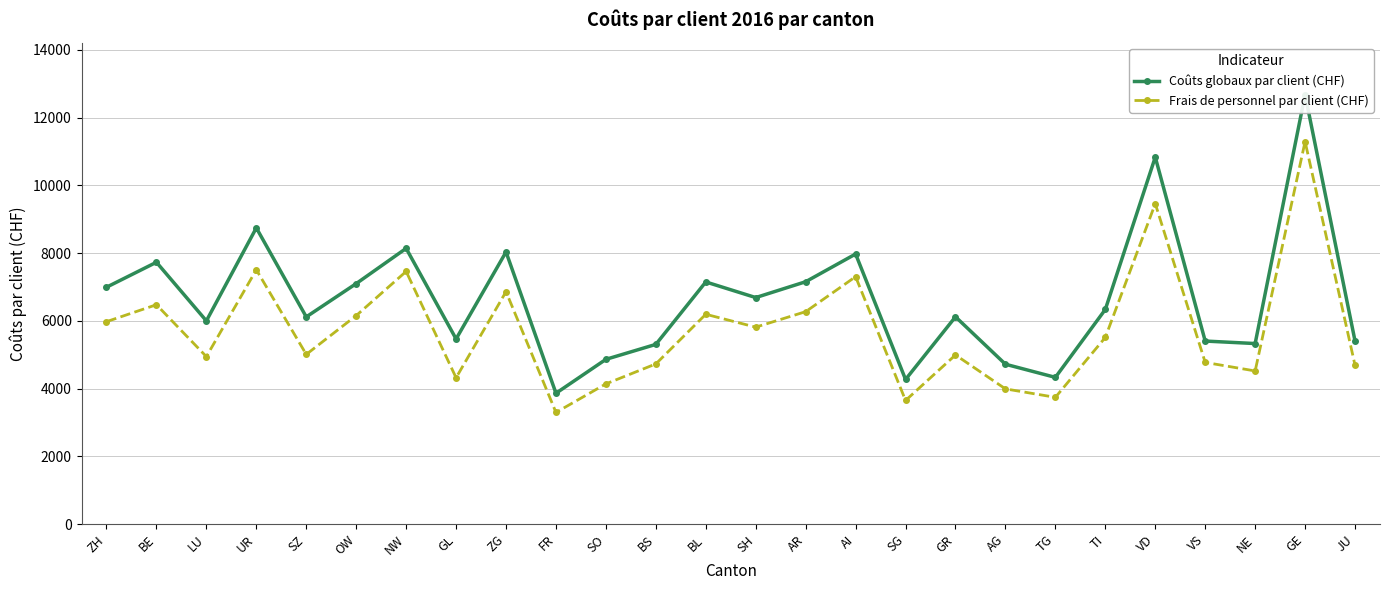

In Coûts globaux par client (CHF), how many points are higher than both neighbors (excluding endpoints)?

9